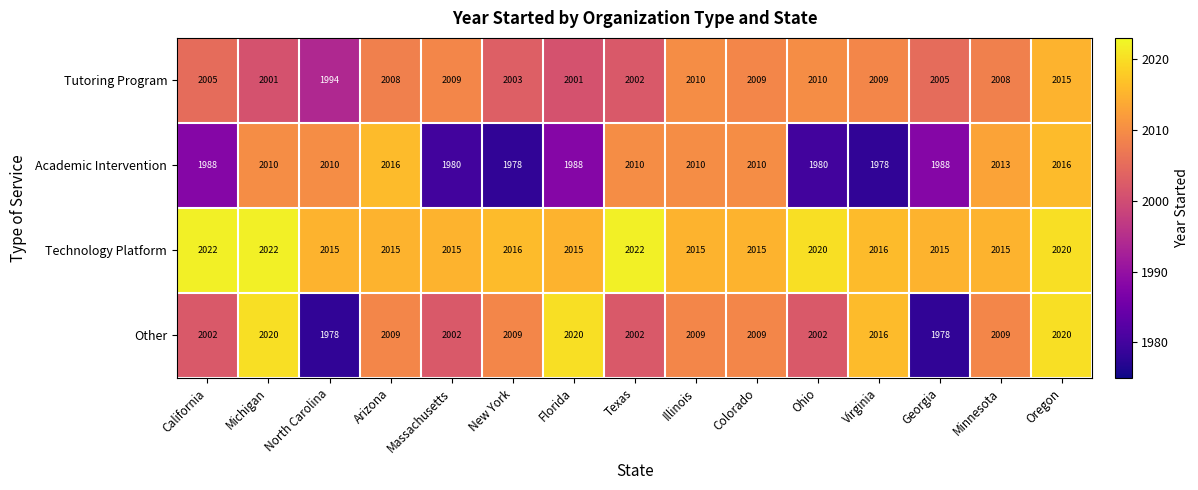

What is the difference between the Technology Platform values at Michigan and Florida?

7